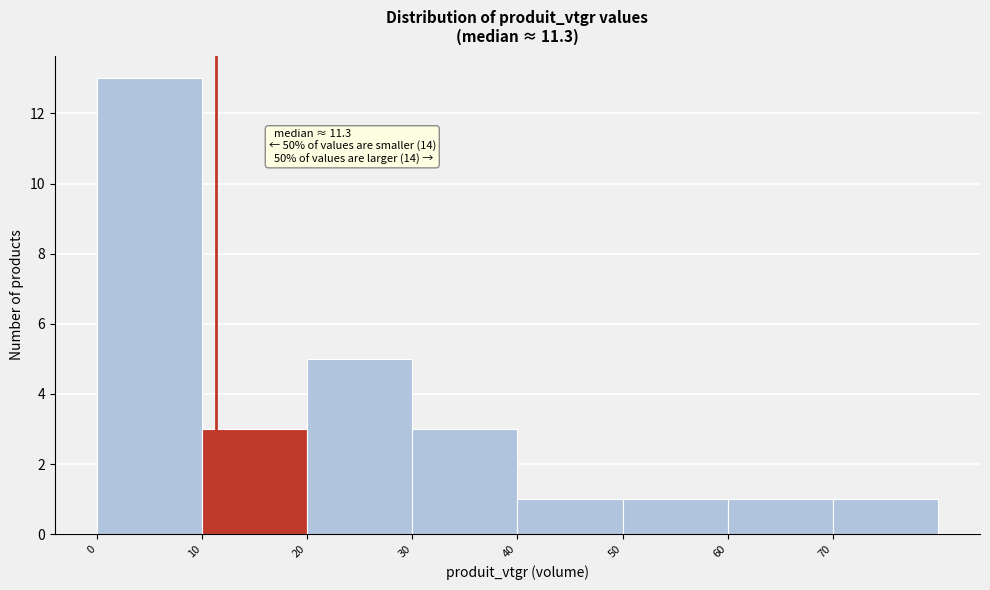

Which range on the x-axis has the tallest bar?

0 to 10